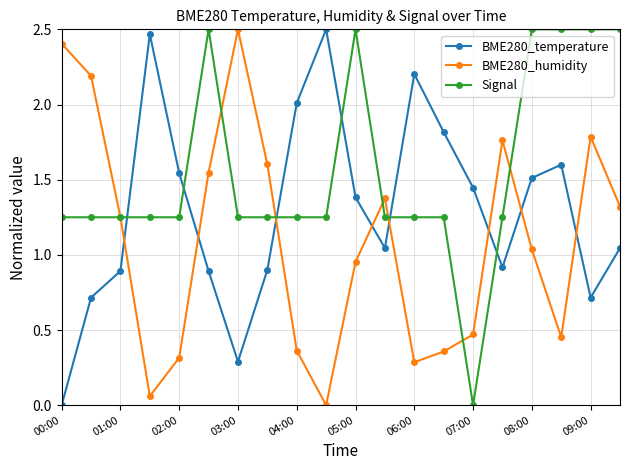

How many intersections are there between BME280_temperature and Signal?

6